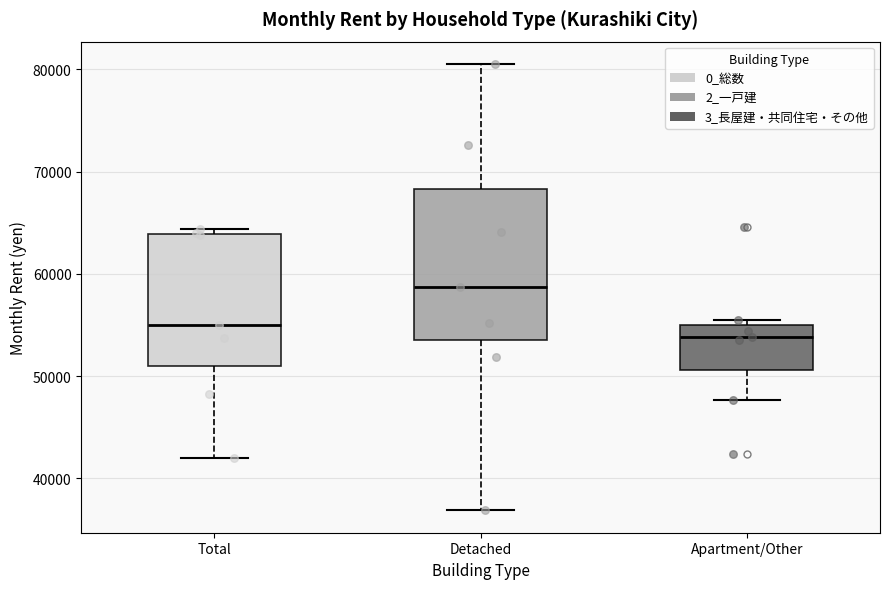

Which box has the lowest median line?

Apartment/Other